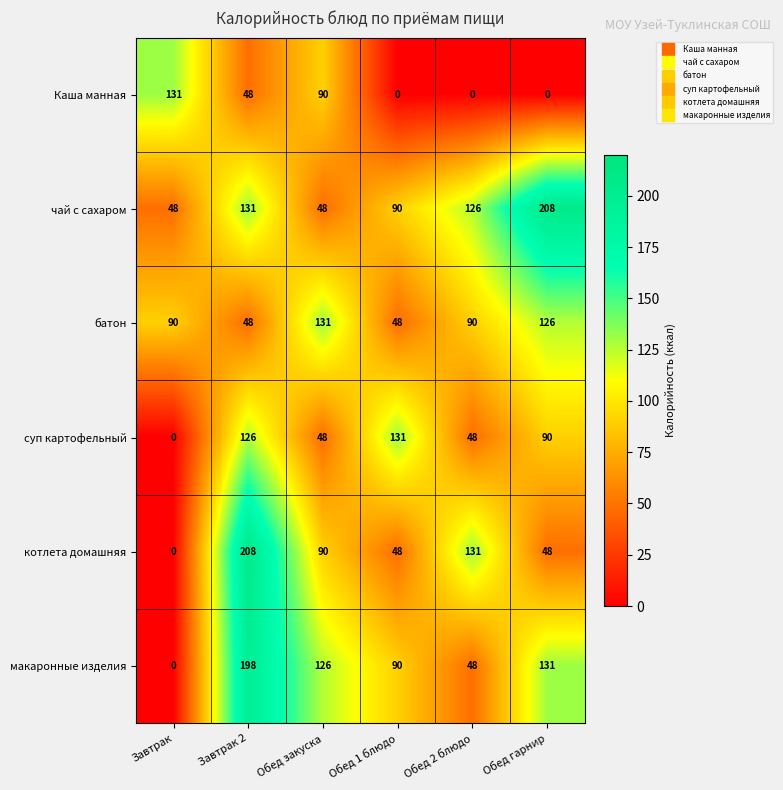

Count the number of categories in the chart.

6